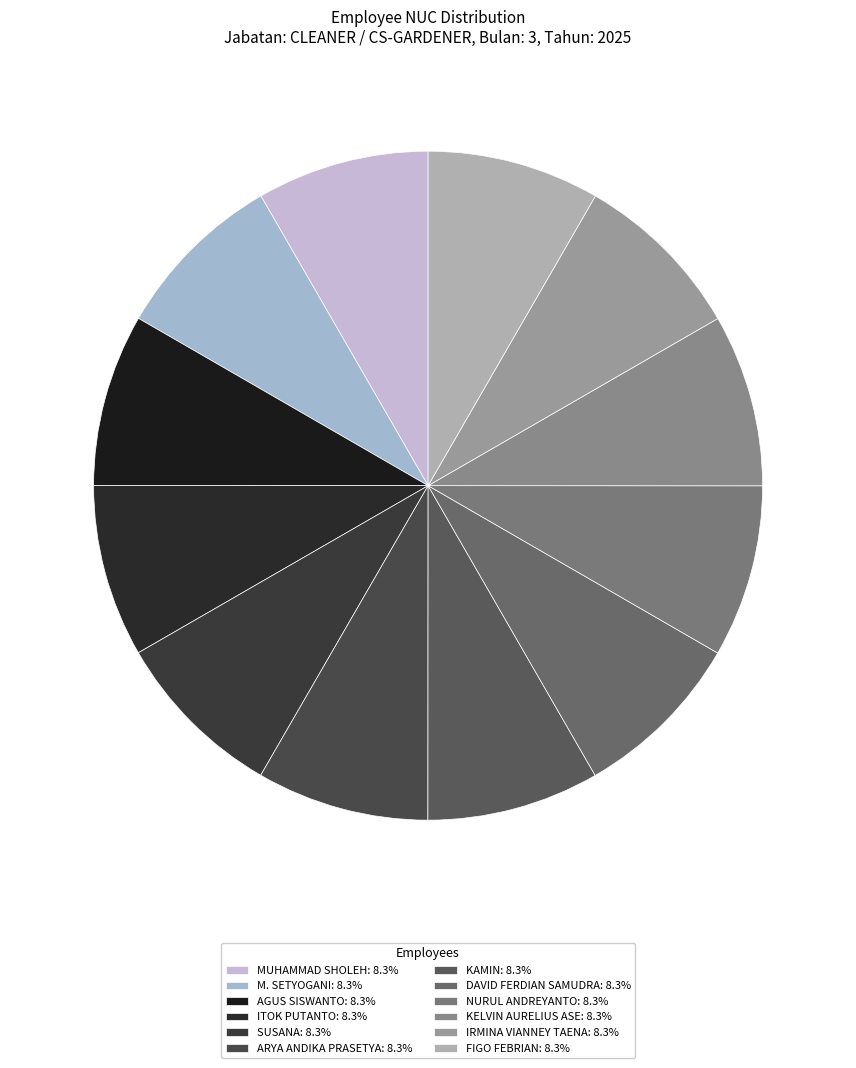

Rank the categories by value from highest to lowest.

FIGO FEBRIAN, IRMINA VIANNEY TAENA, KELVIN AURELIUS ASE, NURUL ANDREYANTO, DAVID FERDIAN SAMUDRA, KAMIN, ARYA ANDIKA PRASETYA, SUSANA, ITOK PUTANTO, AGUS SISWANTO, M. SETYOGANI, MUHAMMAD SHOLEH